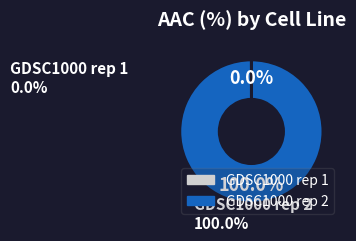

Which slice represents more than half of the pie?

GDSC1000 rep 2